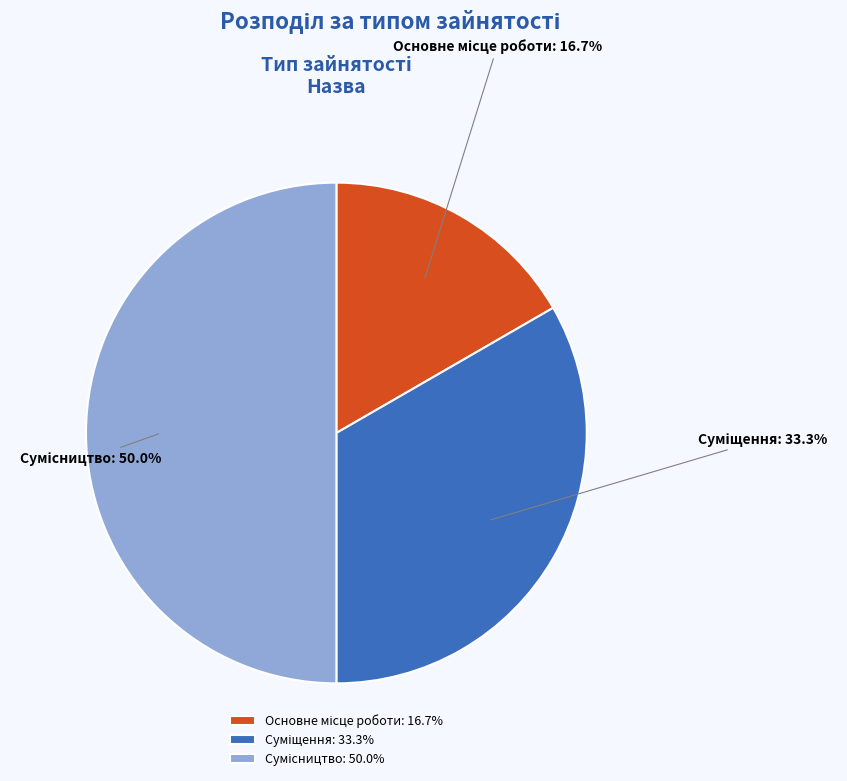

How many segments does this pie chart have?

3